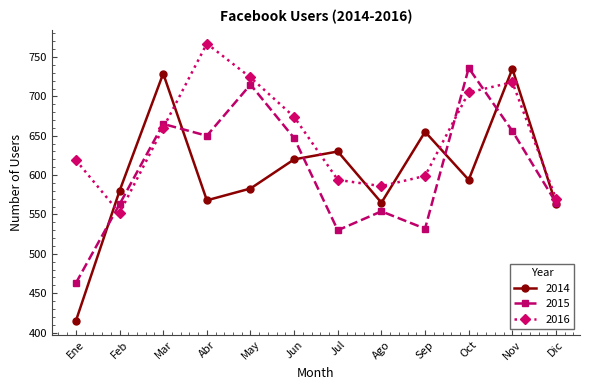

How many times do 2015 and 2016 cross each other?

4